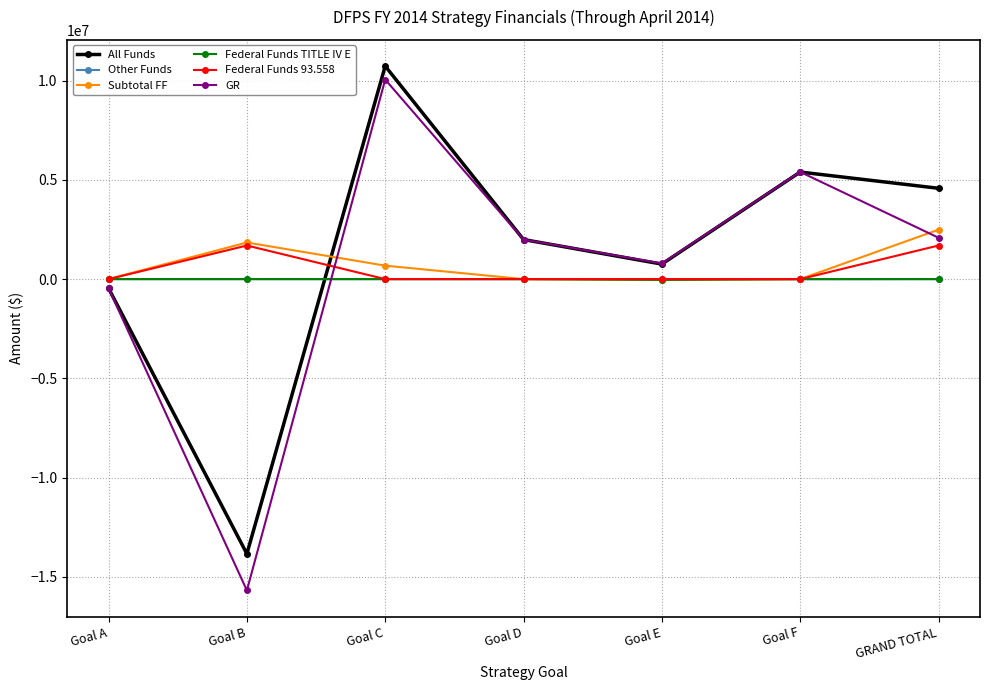

What is the average value of the Subtotal FF series?

711624